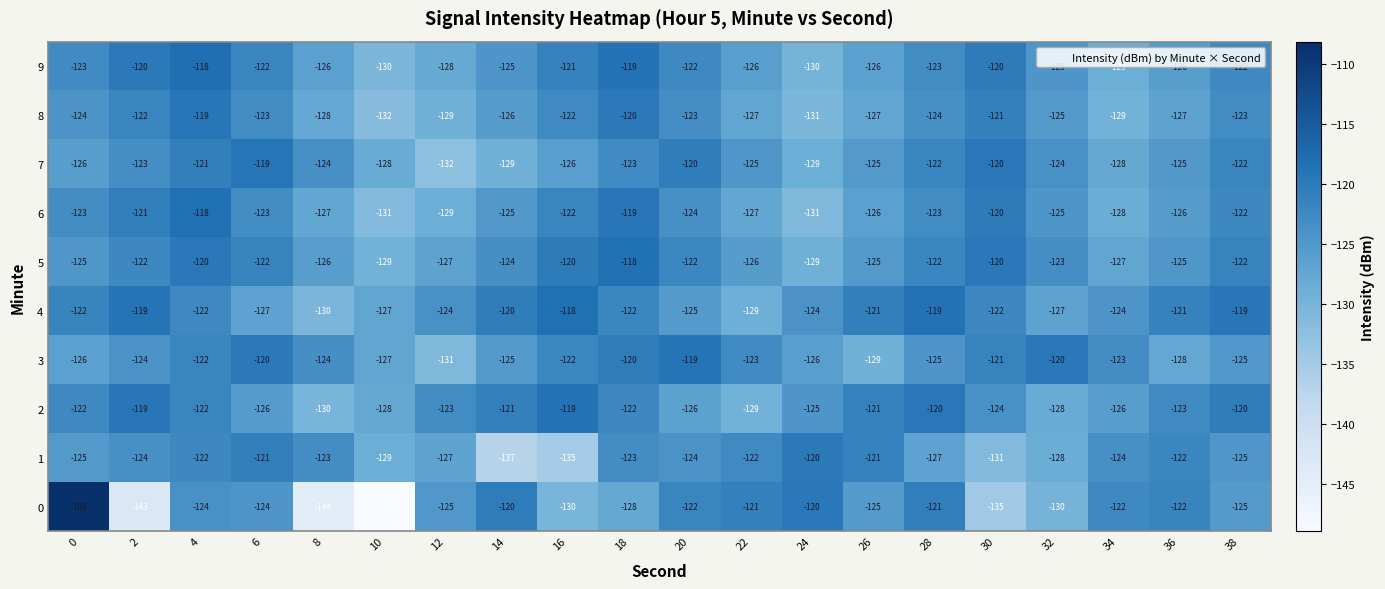

What is the maximum value for 7?

-119